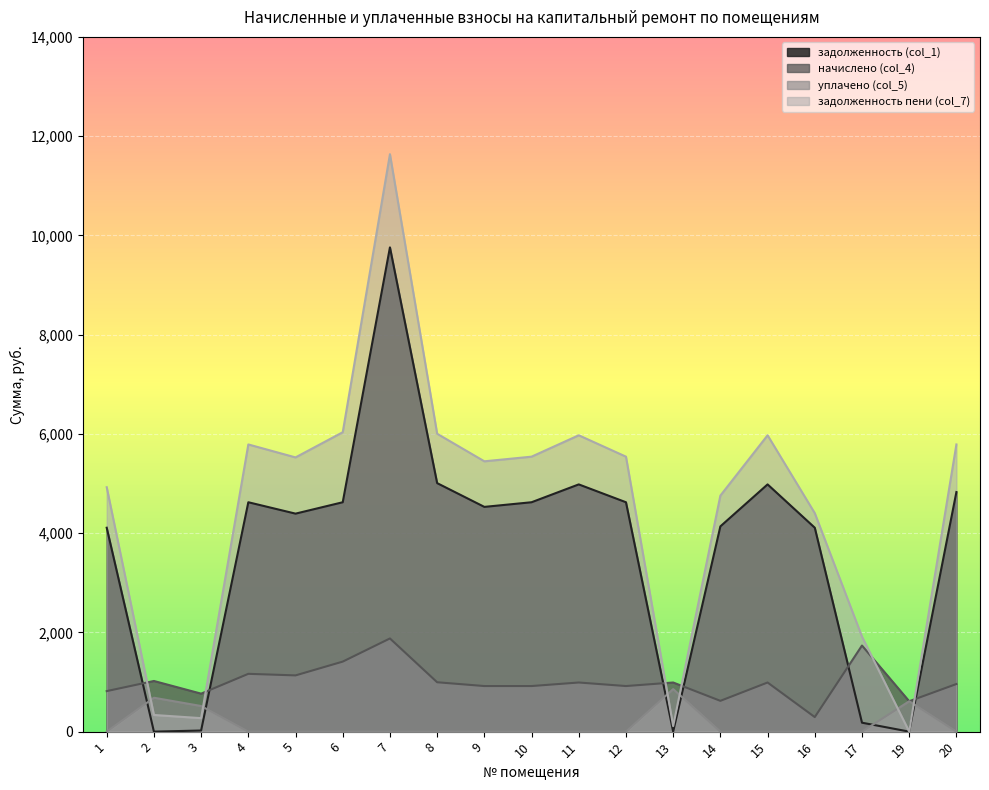

What are all the series names shown in the legend?

задолженность (col_1), начислено (col_4), уплачено (col_5), задолженность пени (col_7)